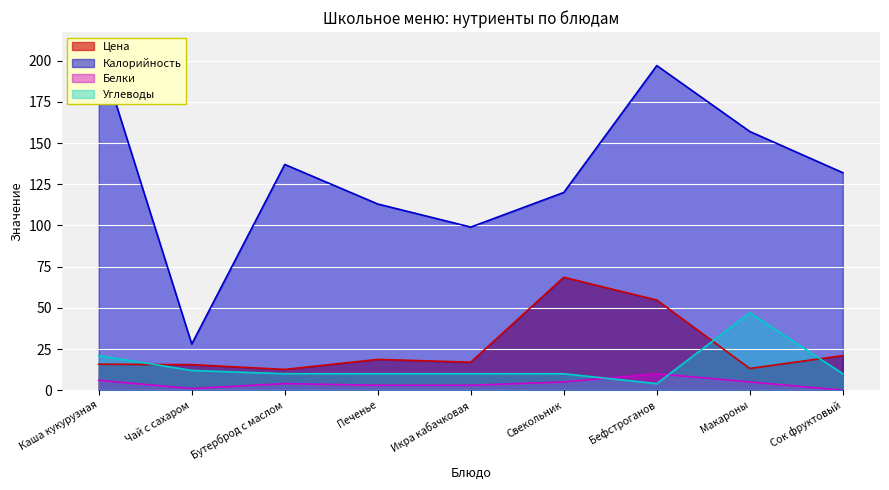

True or false: Белки and Цена cross at least once.

False